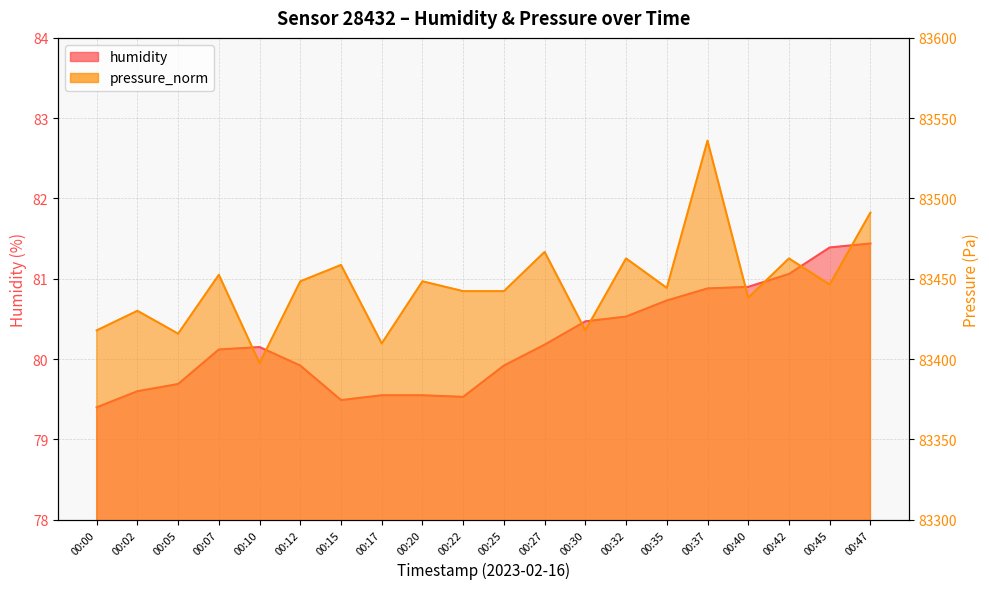

How many values in the humidity series exceed 80?

11